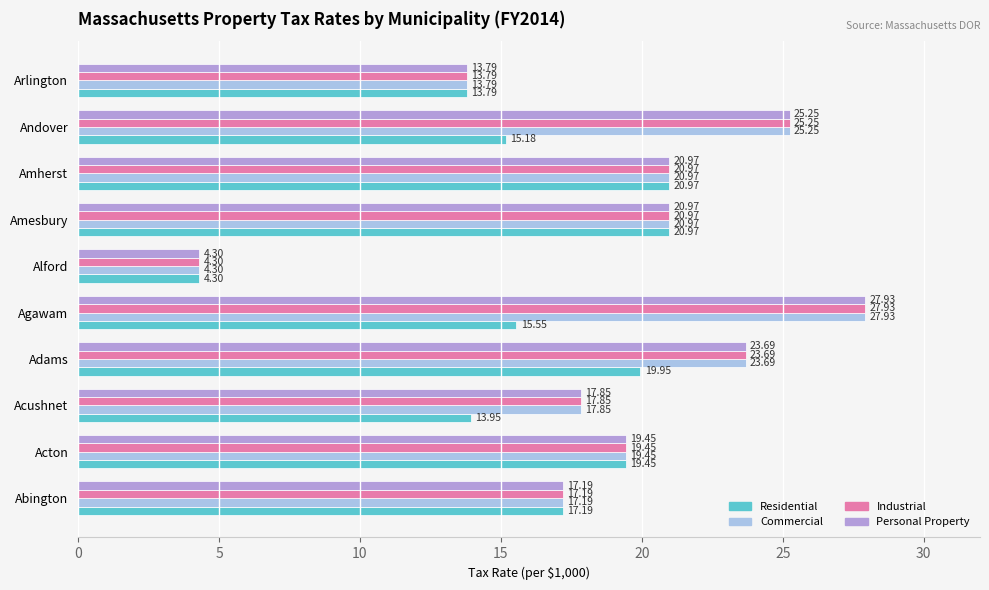

What is the difference between the maximum and minimum values in the Personal Property series?

23.6